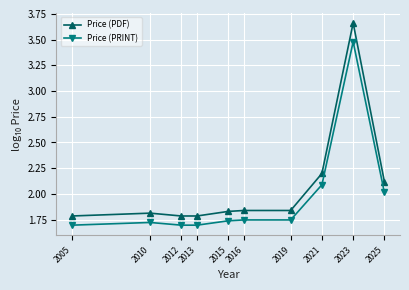

Is the value of Price (PRINT) at 2012 greater than the value of Price (PDF) at 2021?

No